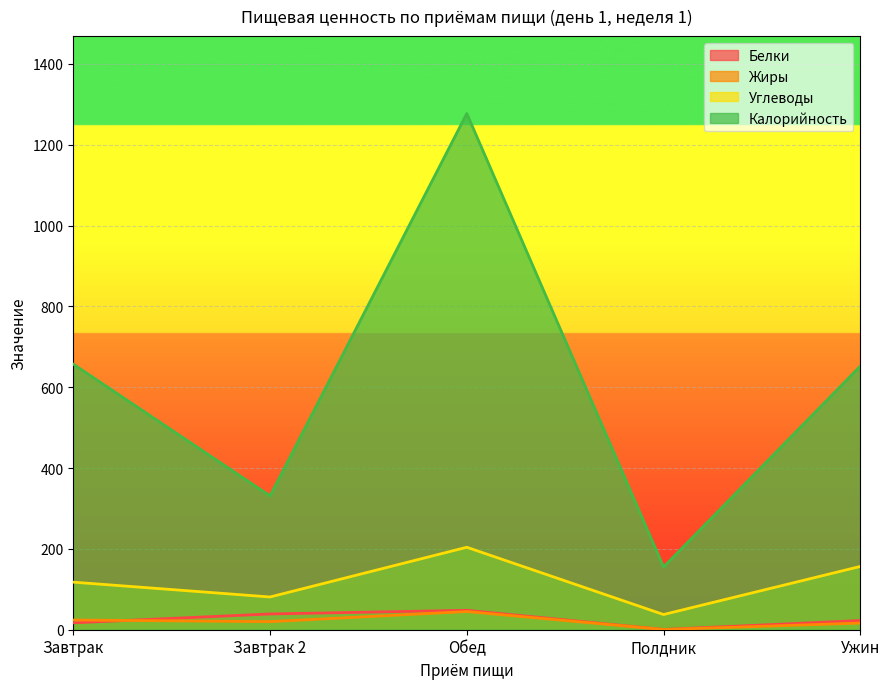

At how many categories does at least one series exceed 1046?

1